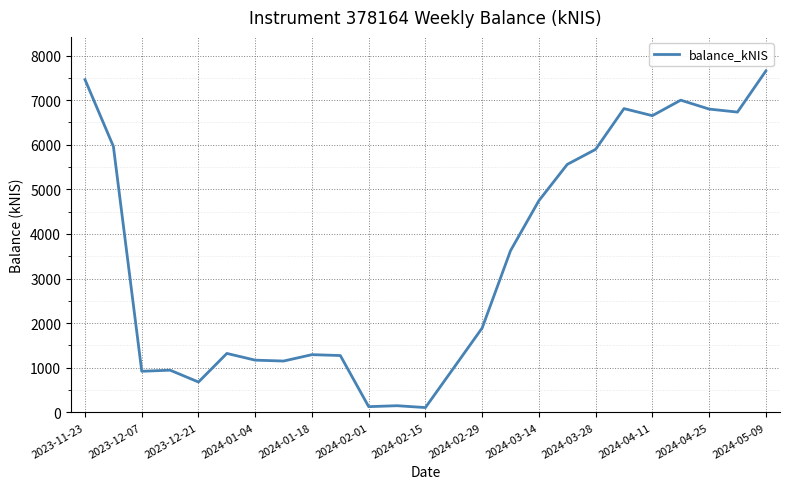

What is the difference between the maximum and minimum values?

7548.1